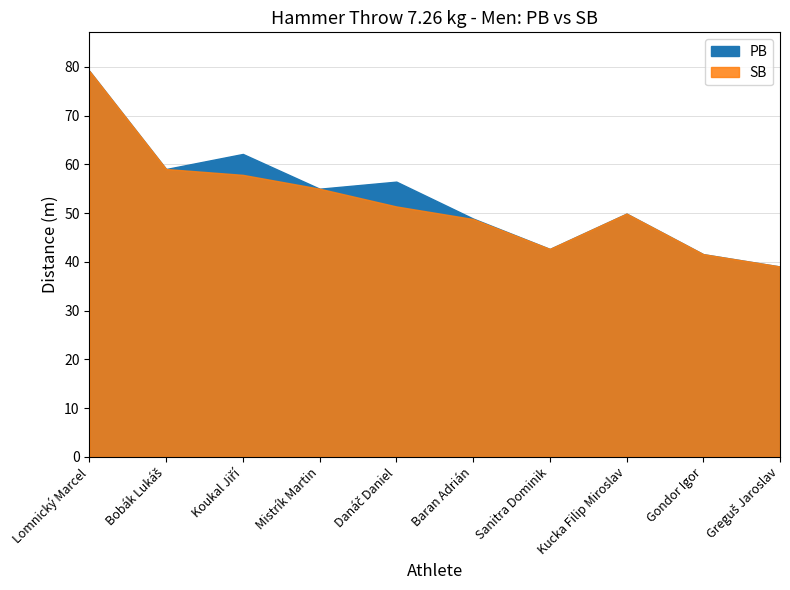

True or false: SB has a value of 99.3 at Koukal Jiří.

False